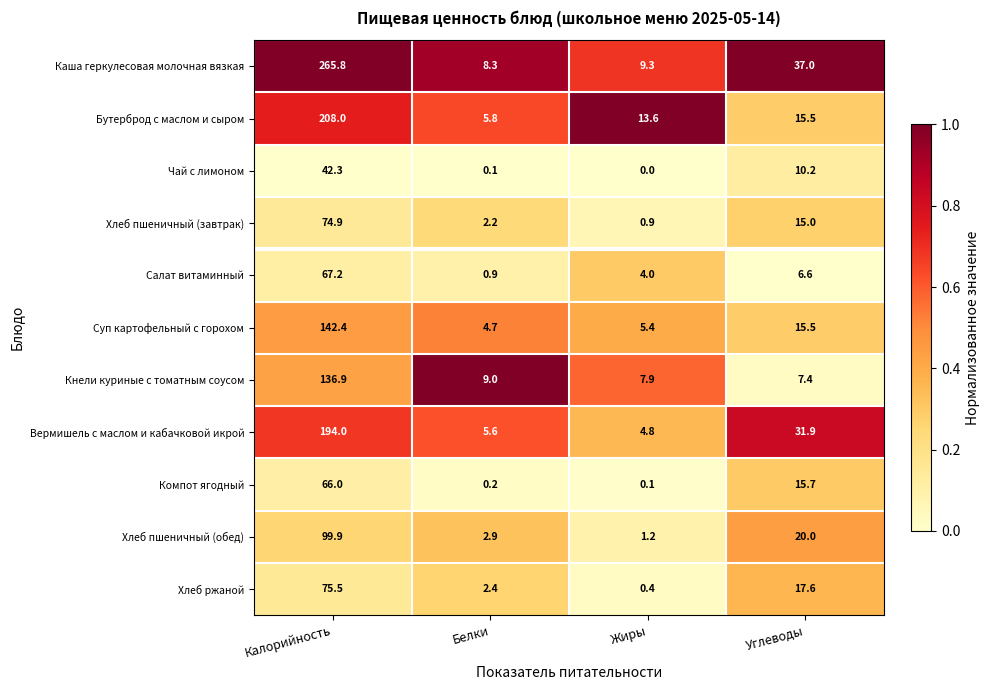

Which series has the largest range (max minus min)?

Каша геркулесовая молочная вязкая